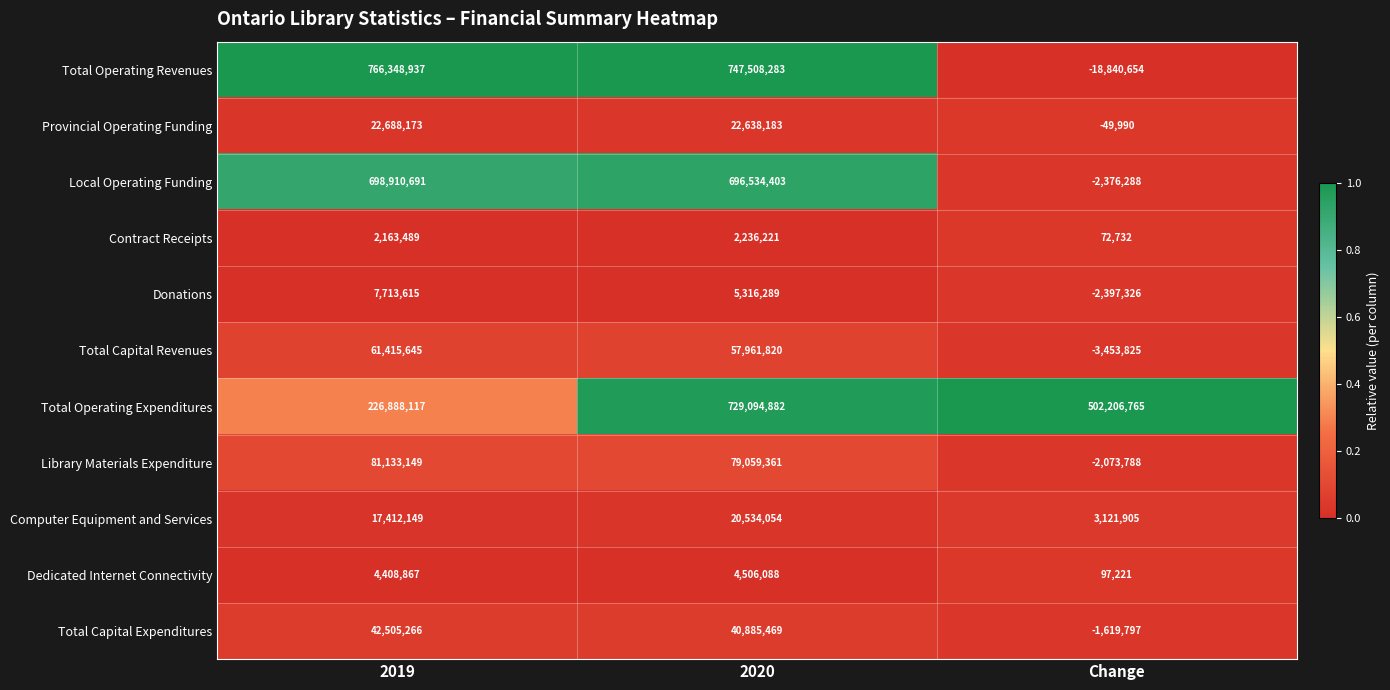

True or false: Donations has a value of -2397326 at Change.

True